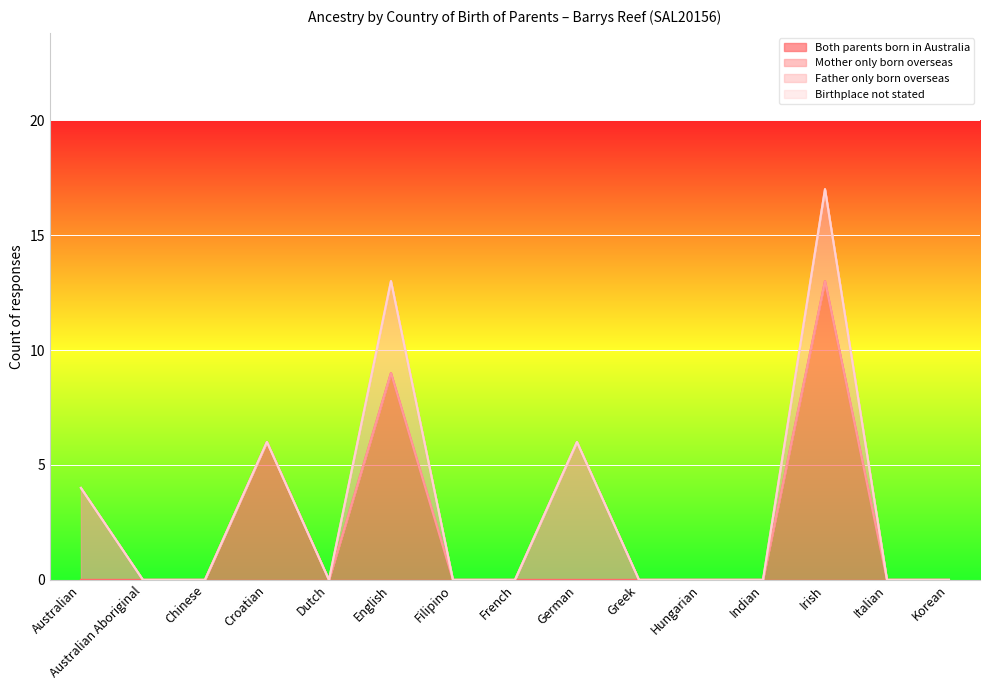

Which category has the highest value in the Mother only born overseas series?

German